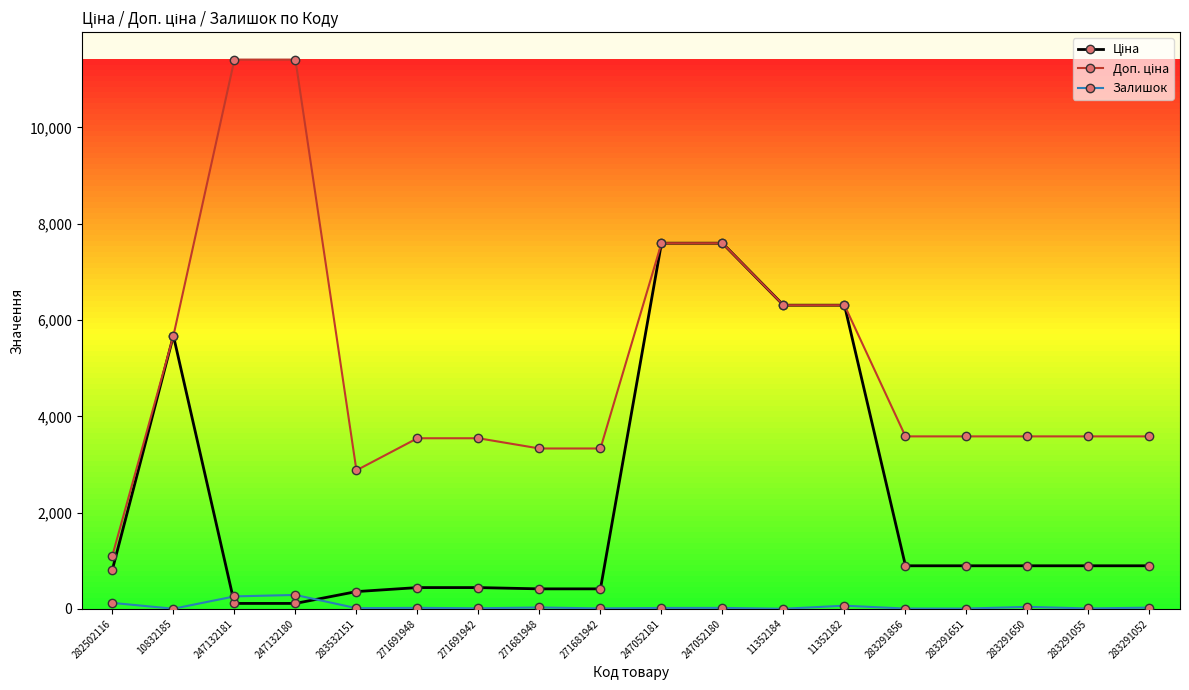

What is the maximum value shown in the chart?

11410.0